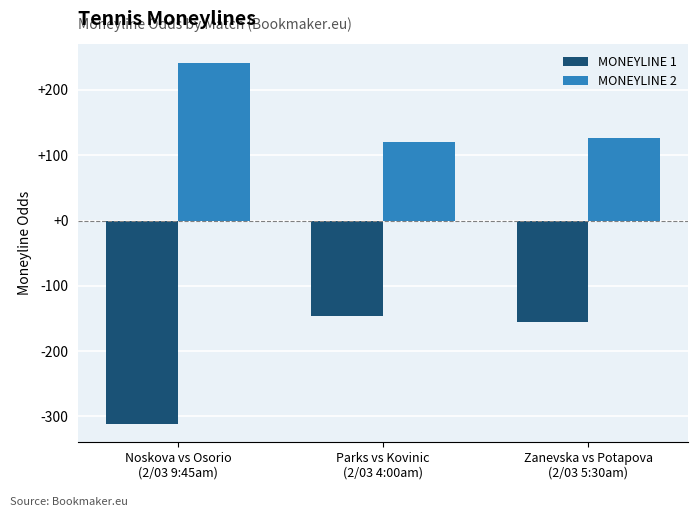

Which series changed the most between Noskova vs Osorio
(2/03 9:45am) and Parks vs Kovinic
(2/03 4:00am)?

MONEYLINE 1